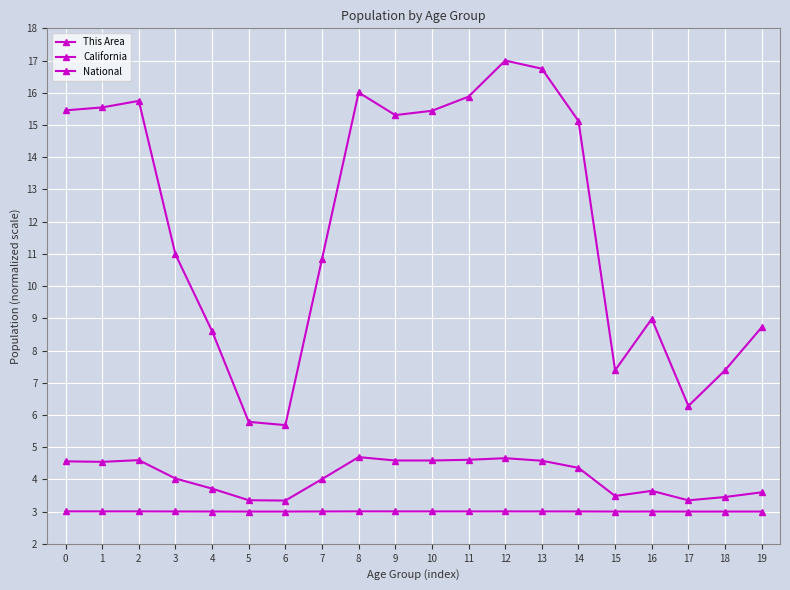

Read the National value at 19.

8.7